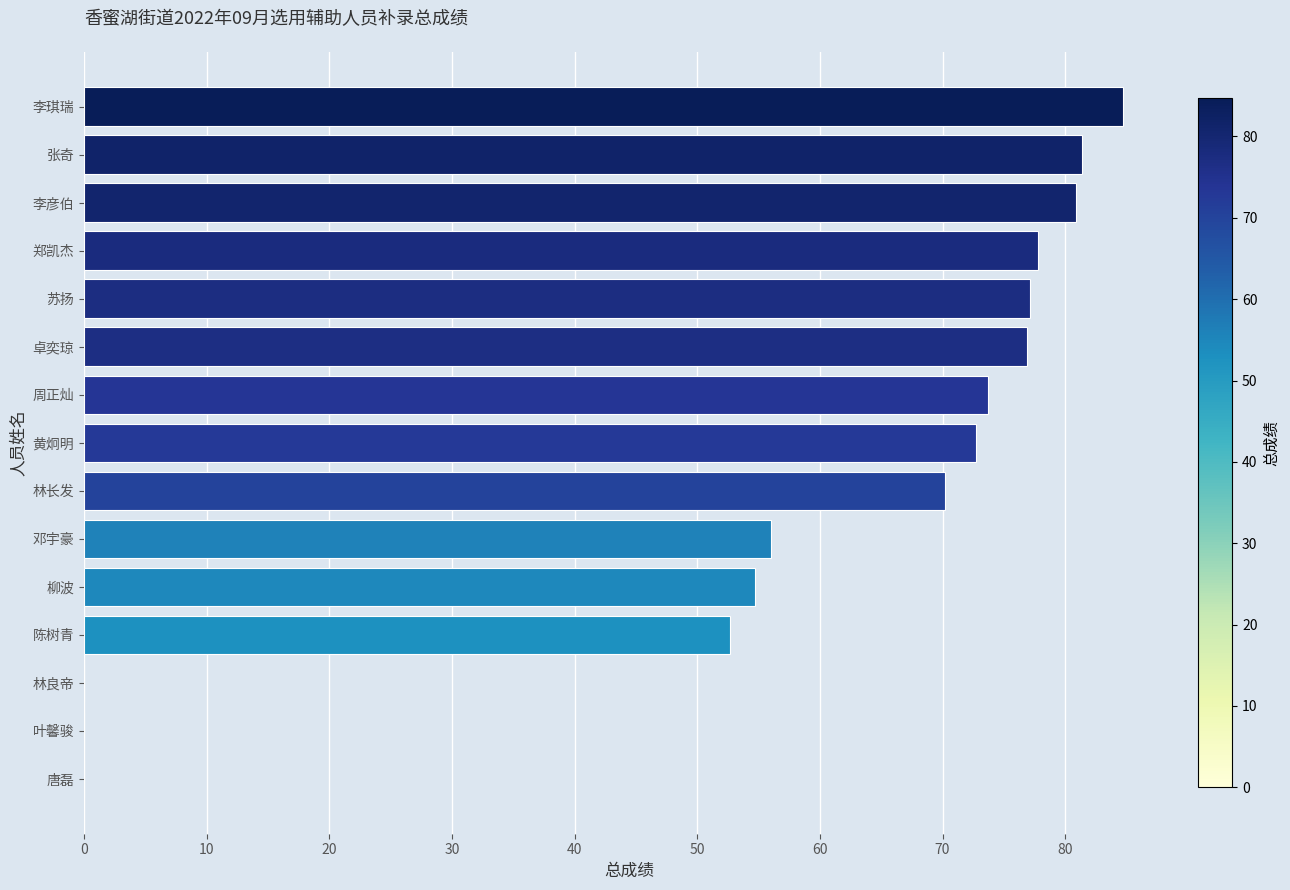

True or false: the data shows 23.8 at 李琪瑞.

False